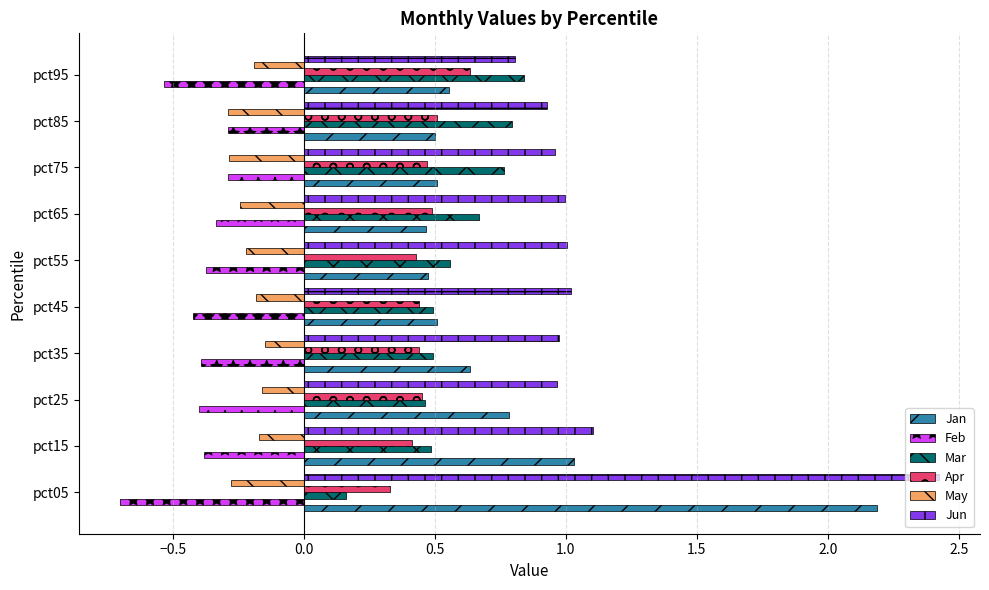

Which series has the largest total across all categories?

Jun